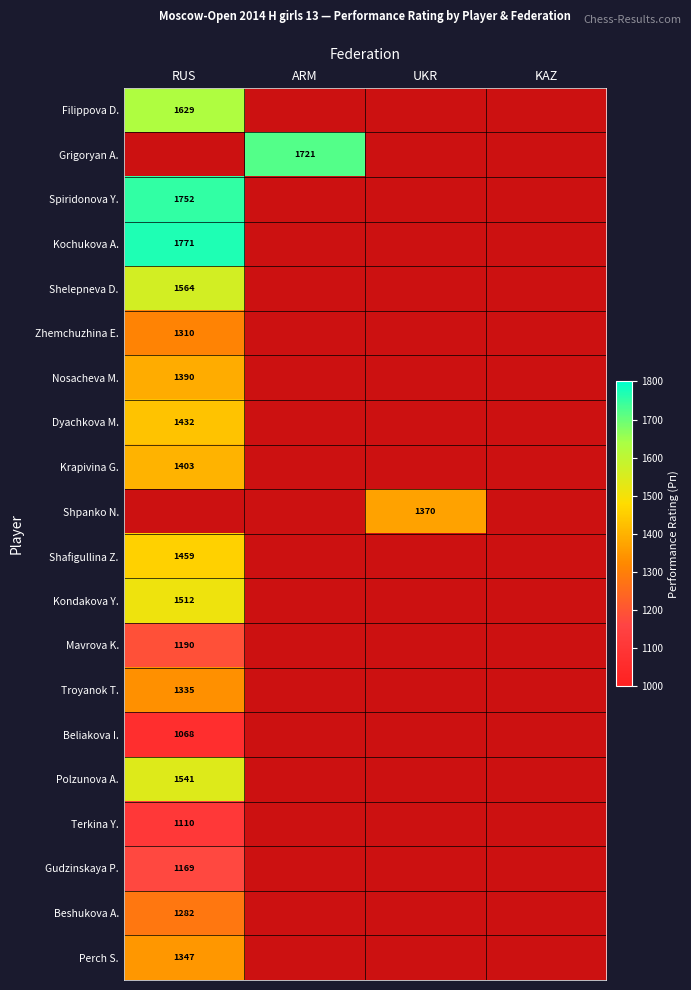

The Shpanko N. series shows 884 at UKR. True or false?

False